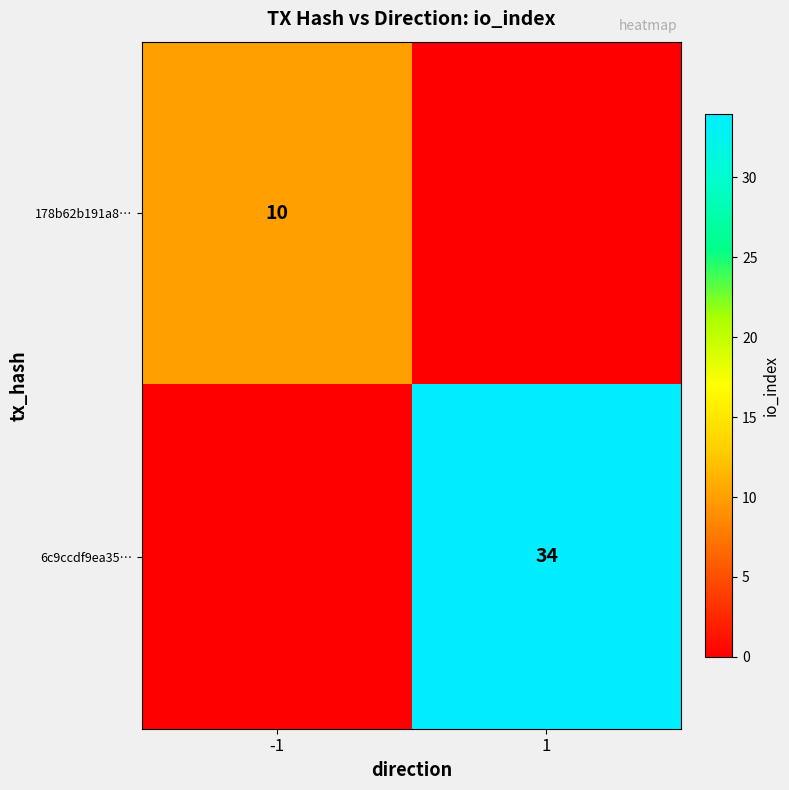

The value of 178b62b191a8… at -1 is 4. True or false?

False